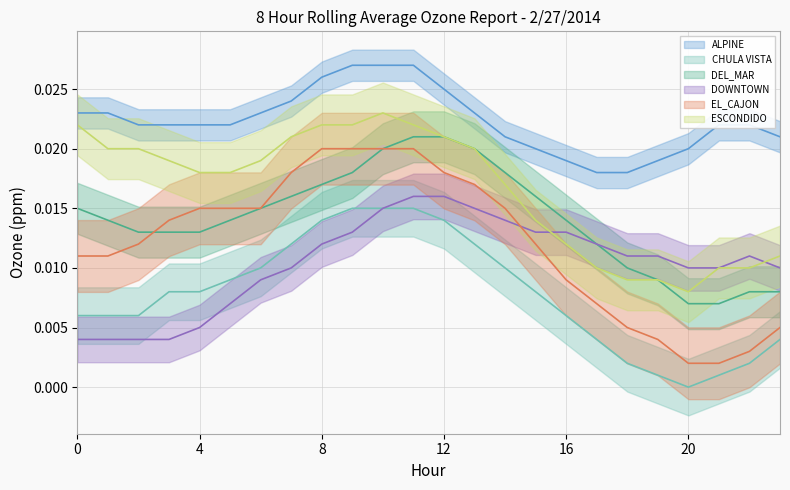

What are all the series names shown in the legend?

ALPINE, CHULA VISTA, DEL_MAR, DOWNTOWN, EL_CAJON, ESCONDIDO